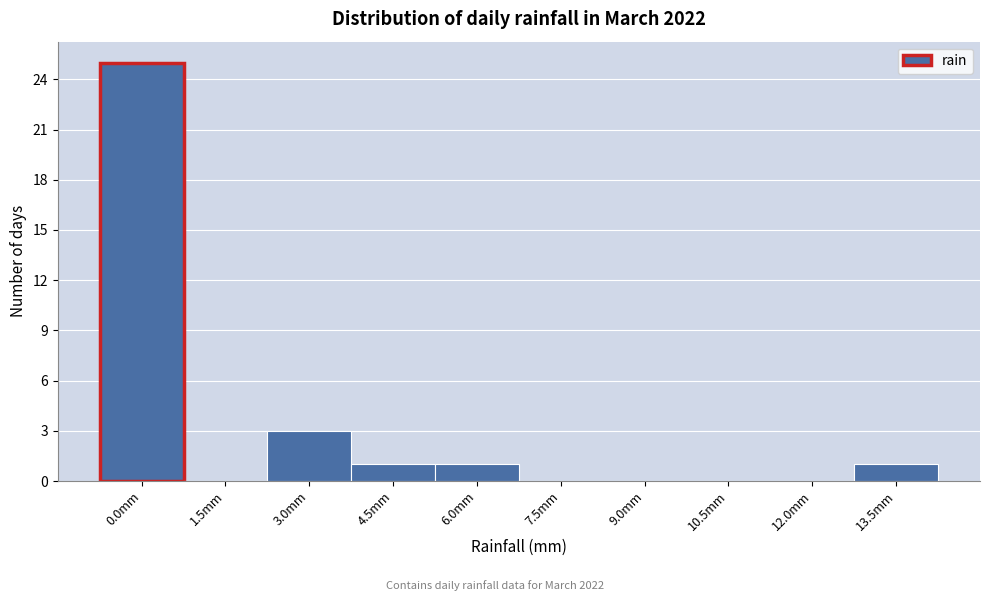

Reading left to right, transcribe all the data shown in this chart.

0.0mm=25	1.5mm=0	3.0mm=3	4.5mm=1	6.0mm=1	7.5mm=0	9.0mm=0	10.5mm=0	12.0mm=0	13.5mm=1